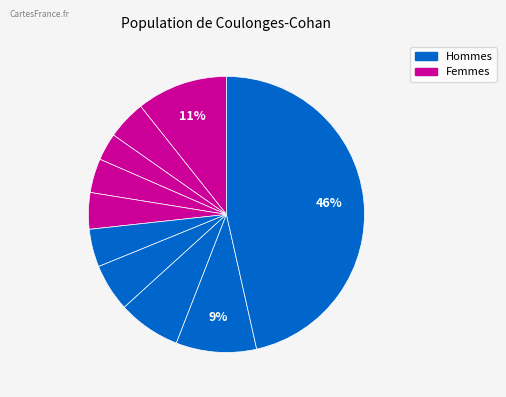

How many slices are in this pie chart?

10